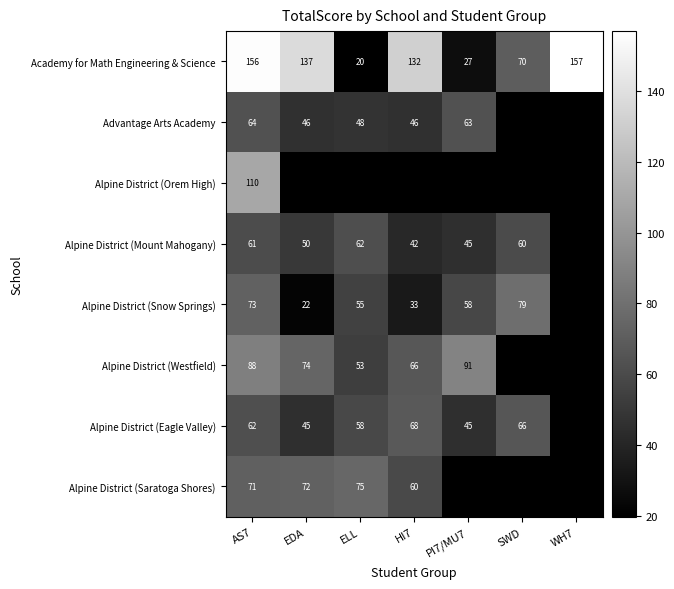

True or false: row_0 has a value of 156.9 at WH7.

True